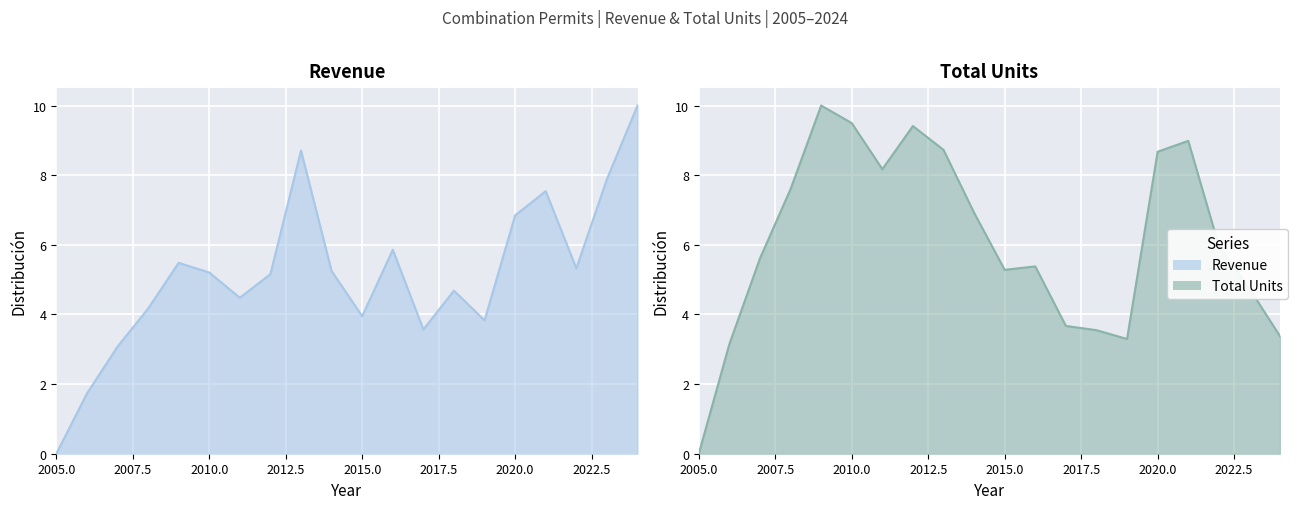

How many interior local peaks does the Total Units series have?

4